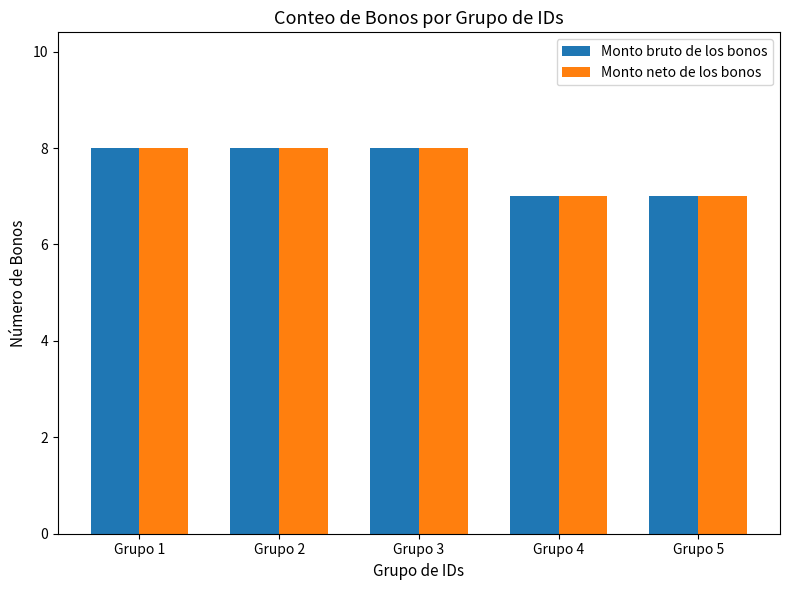

How many groups of bars are there?

5